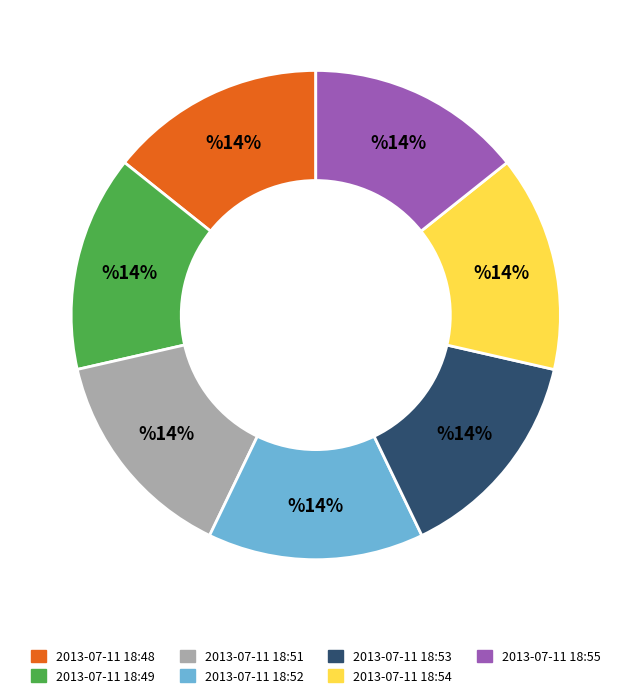

Approximately how many times larger is the value at 2013-07-11 18:51 compared to 2013-07-11 18:54?

1.0